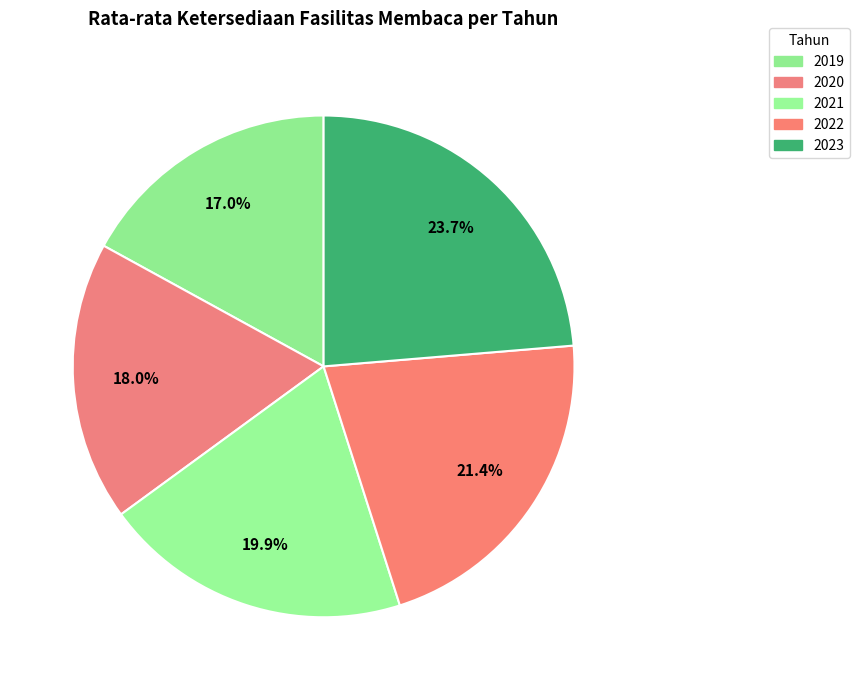

How many slices are in this pie chart?

5